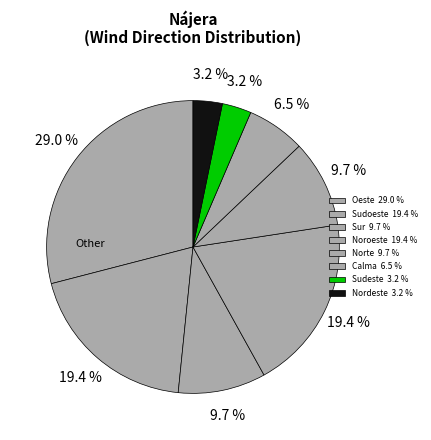

Is the sum of Noroeste and Nordeste greater than half?

No